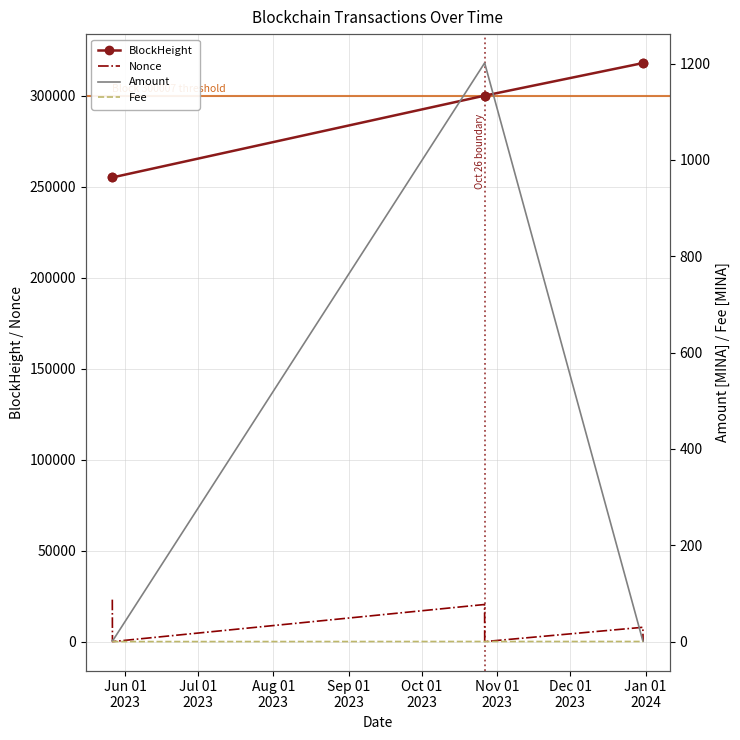

What is the average value of the Amount series?

401.2